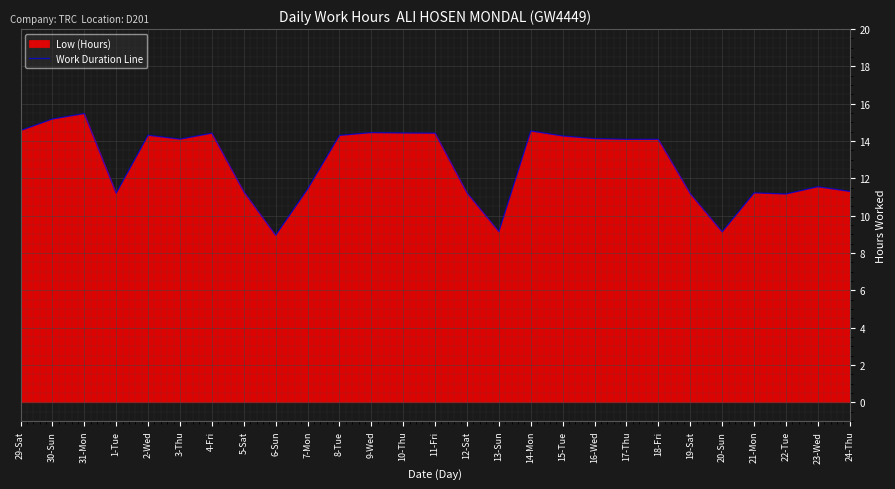

At which label does the data first exceed 14?

29-Sat